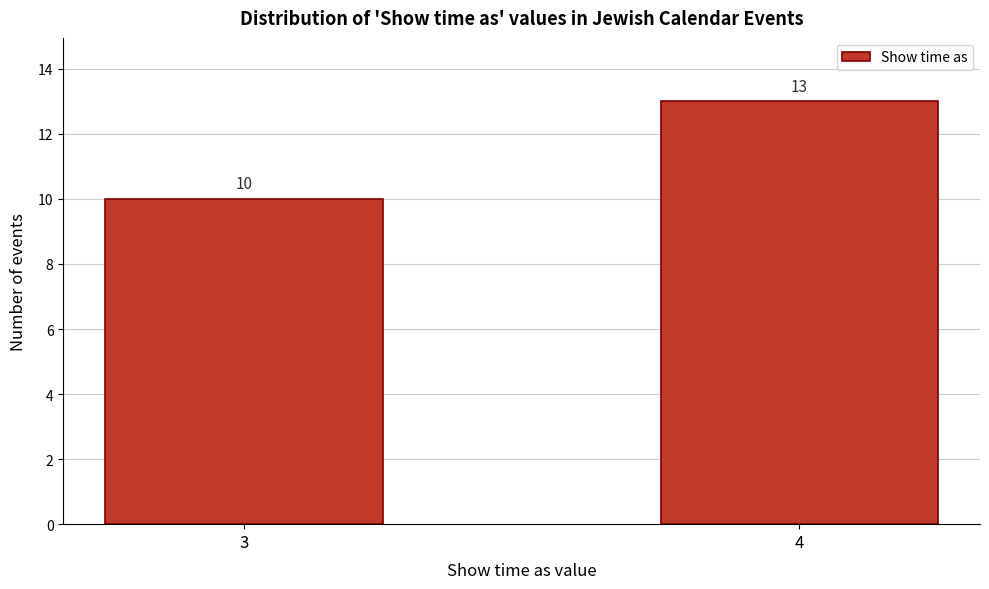

Reading left to right, list all the values displayed in this chart.

3=10	4=13